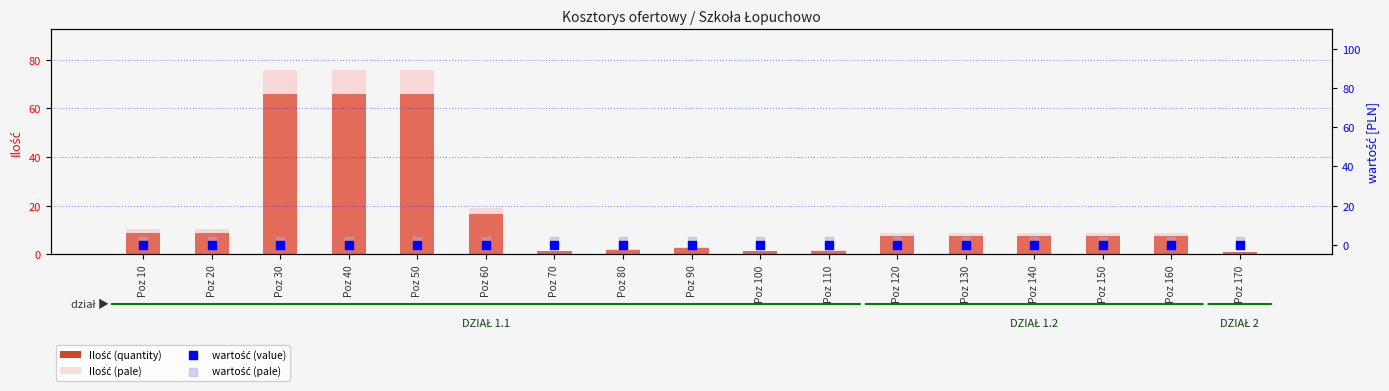

Which series has the largest Y range (max minus min)?

Ilość (pale)